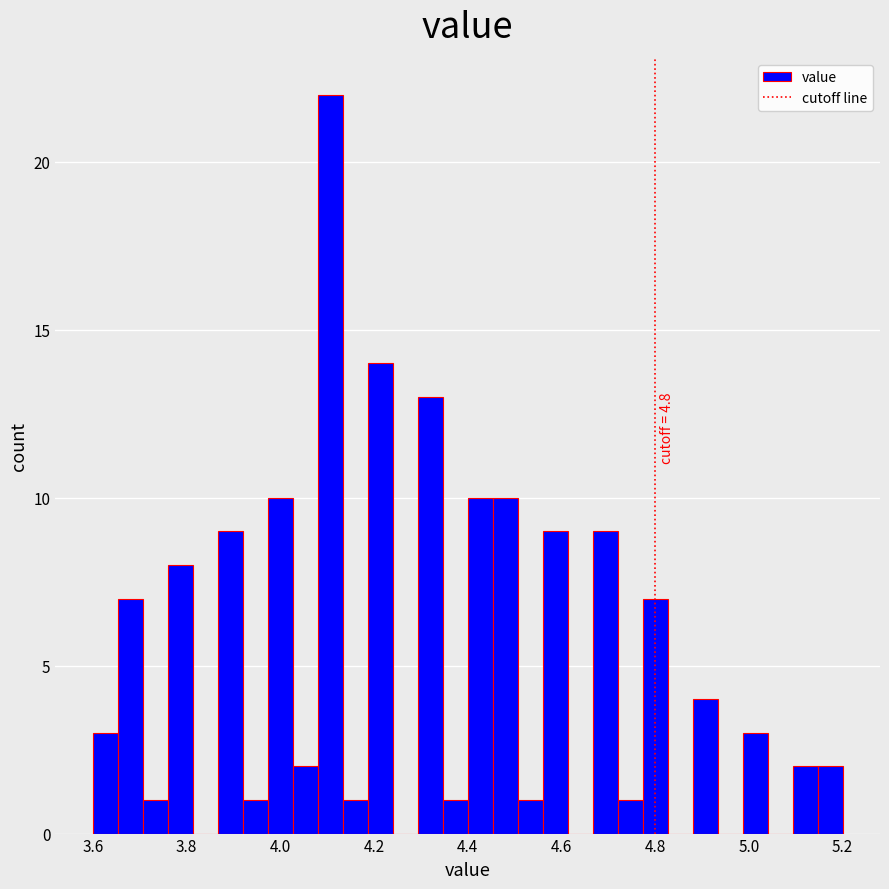

Around what value on the x-axis is the tallest bar? Give the approximate position of its centre, as read against the axis.

4.10